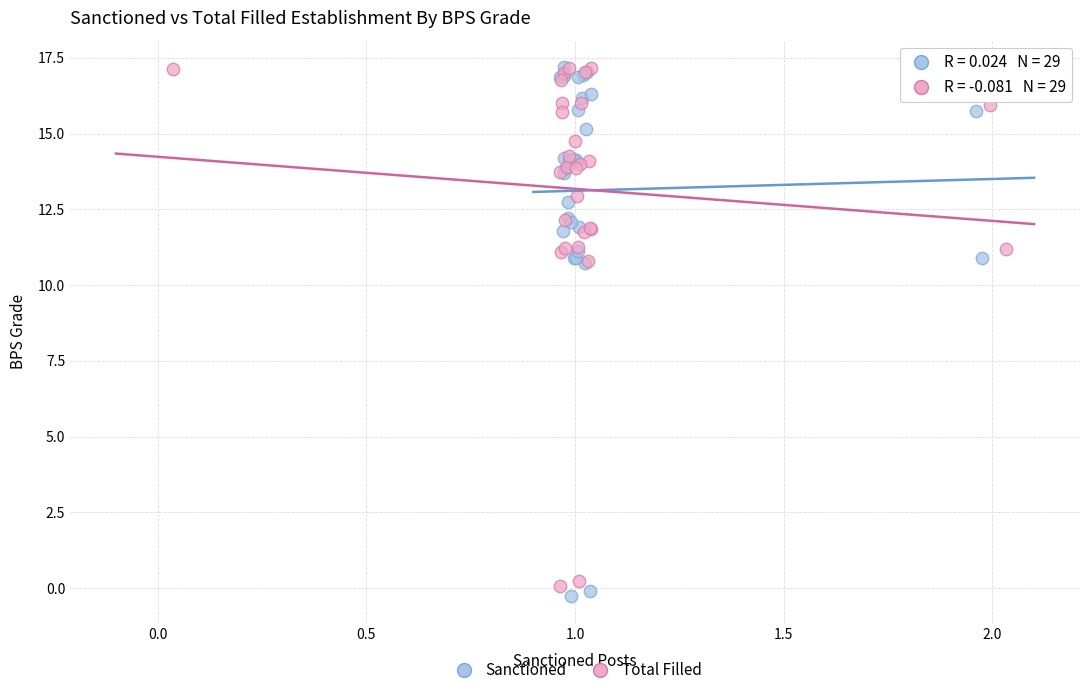

Which series has the largest Y range (max minus min)?

Sanctioned